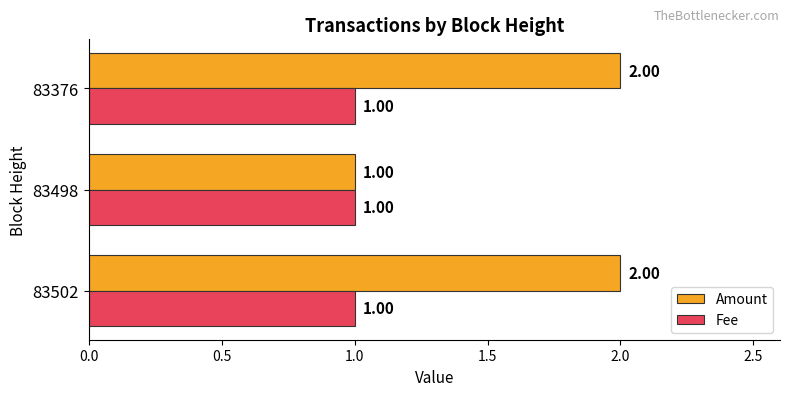

What is the sum of all Fee values?

3